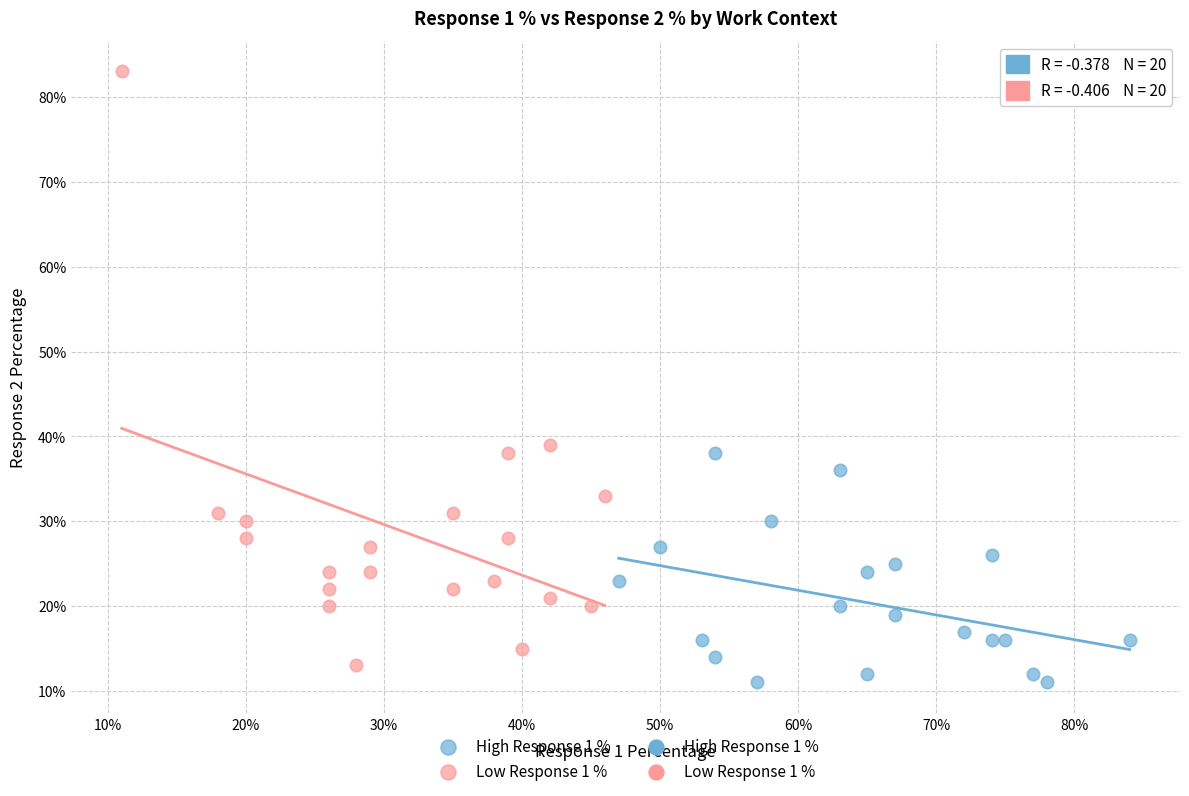

Which series reaches the maximum Y coordinate?

Low Response 1 %